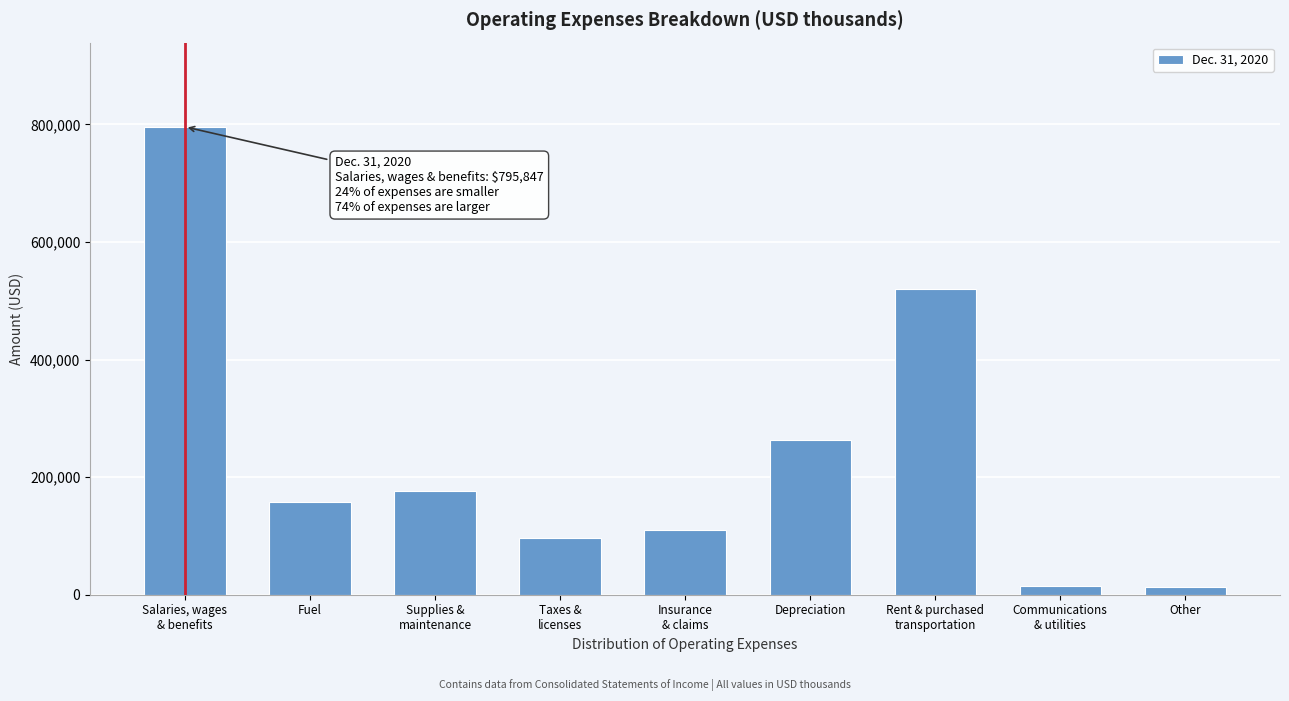

What is the maximum value shown in the chart?

795847